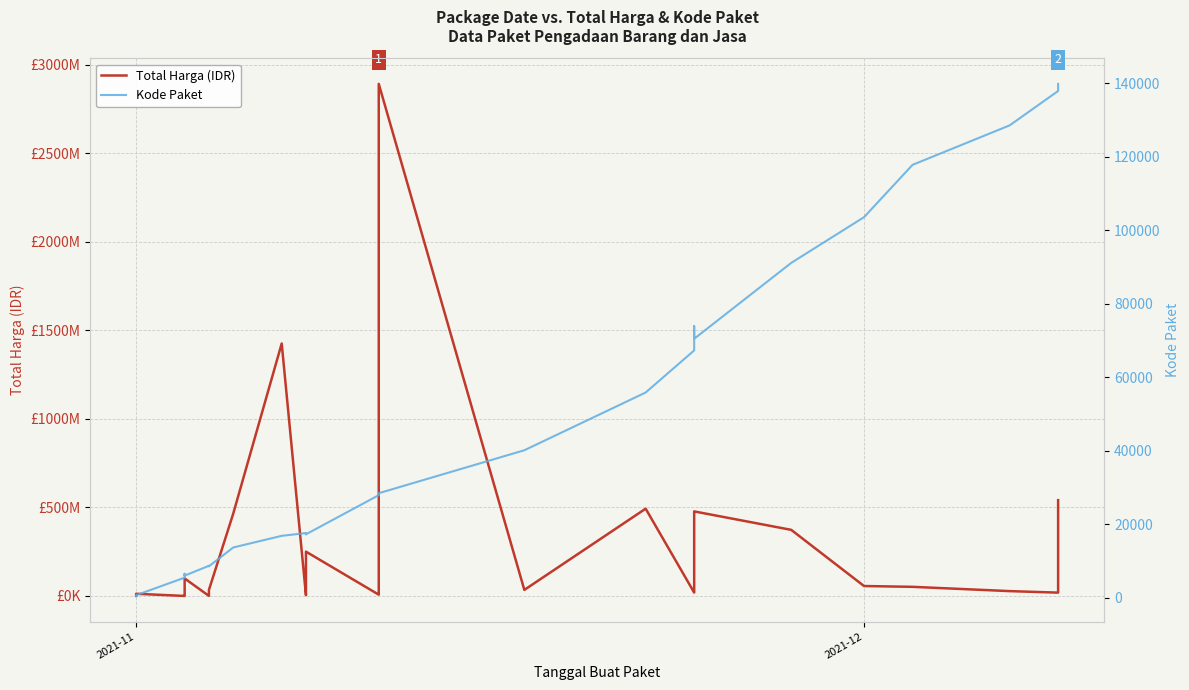

How many interior local valleys does the Total Harga (IDR) series have?

7